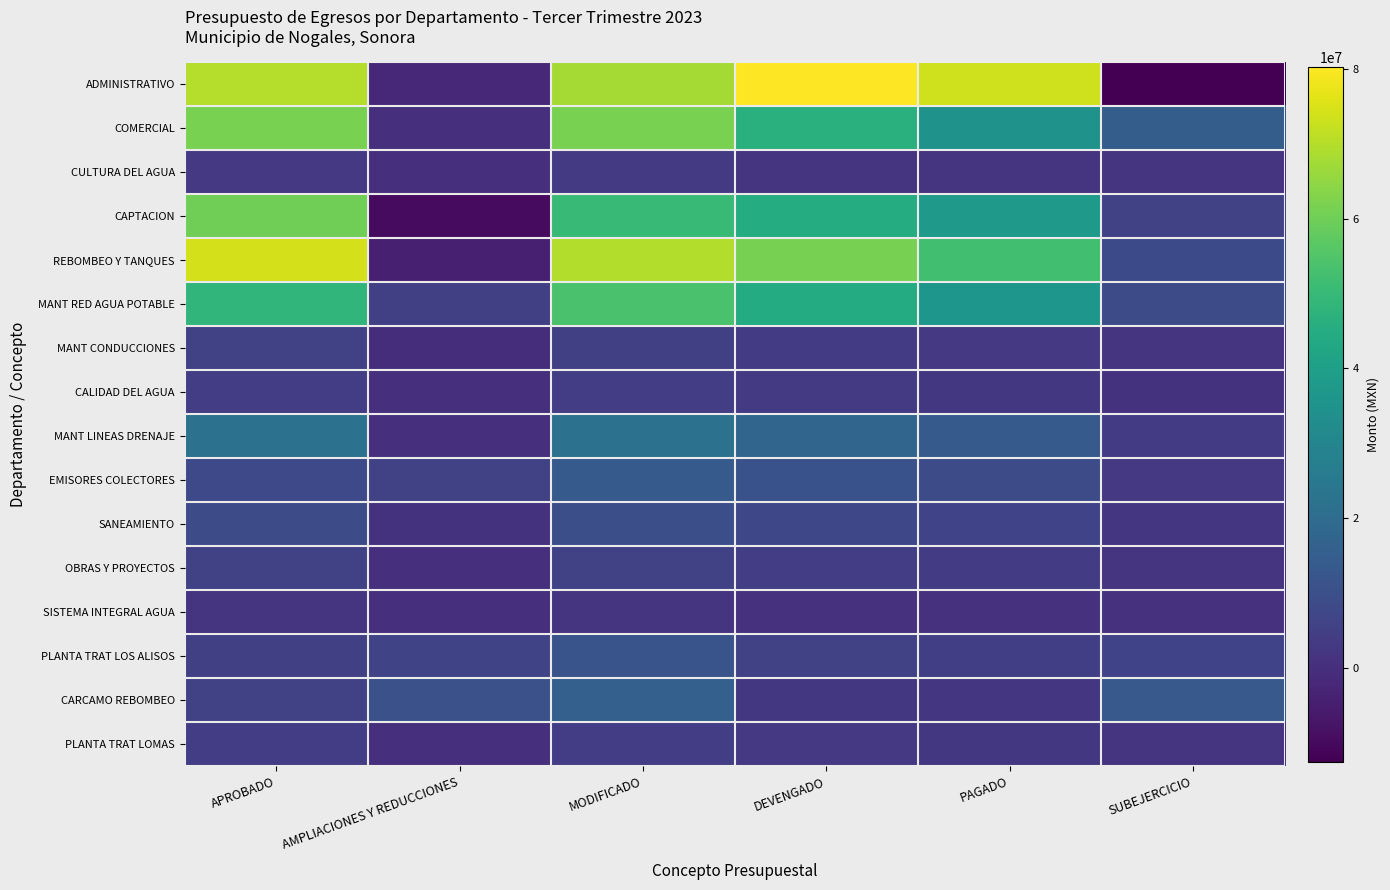

What is the total value across all series at SUBEJERCICIO?

60572463.5